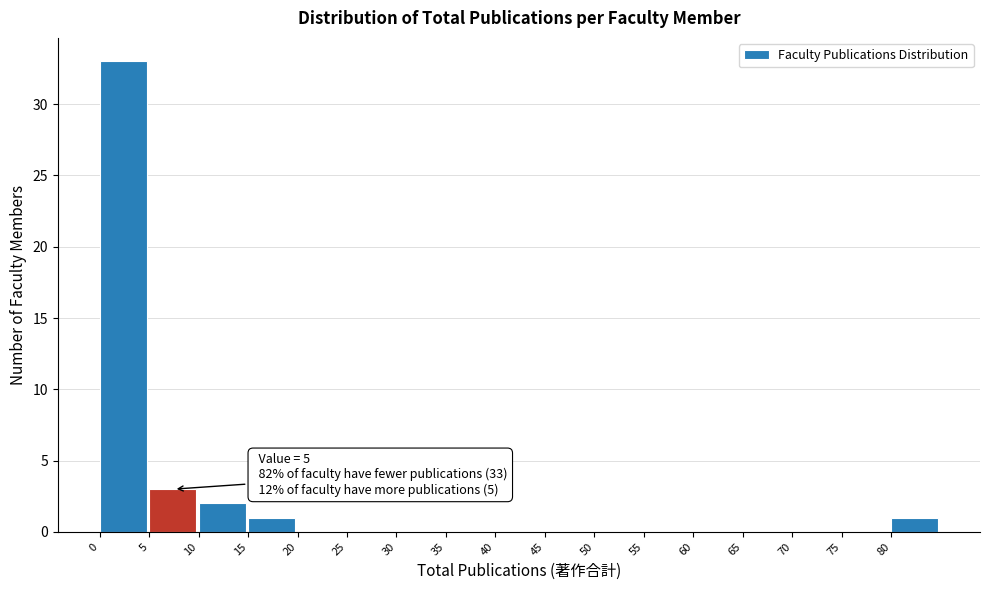

Over which range of the x-axis is the bar tallest?

0 to 5